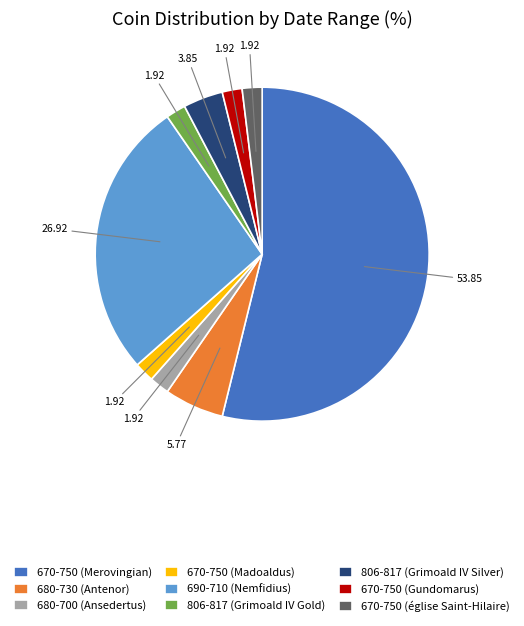

Between 806-817 (Grimoald IV Gold) and 806-817 (Grimoald IV Silver), which is larger?

806-817 (Grimoald IV Silver)